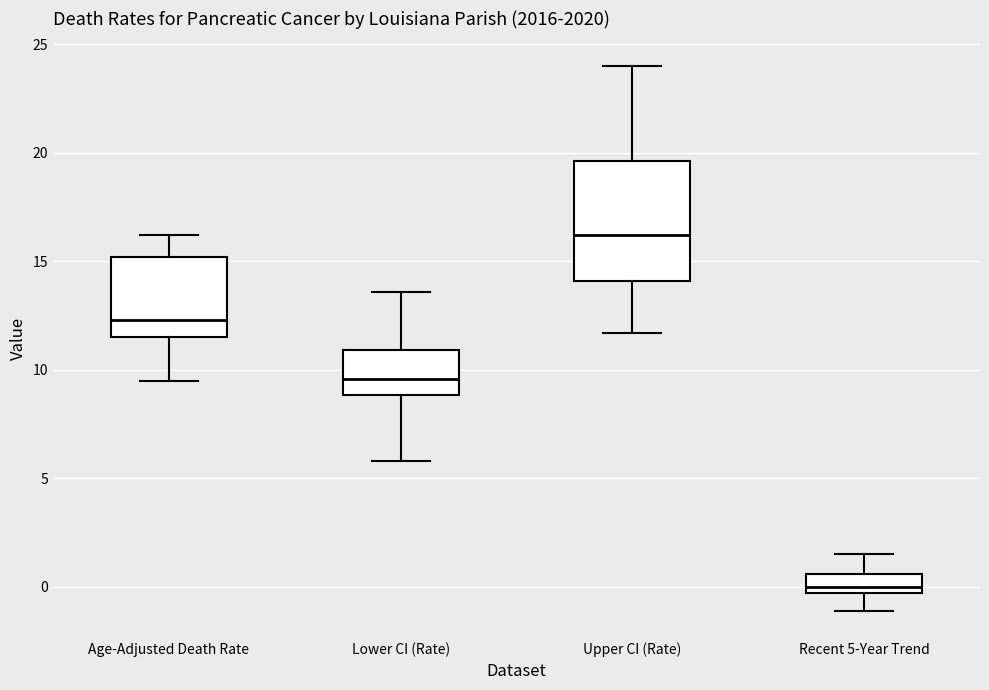

Which box is the tallest, from its lower edge to its upper edge?

Upper CI (Rate)